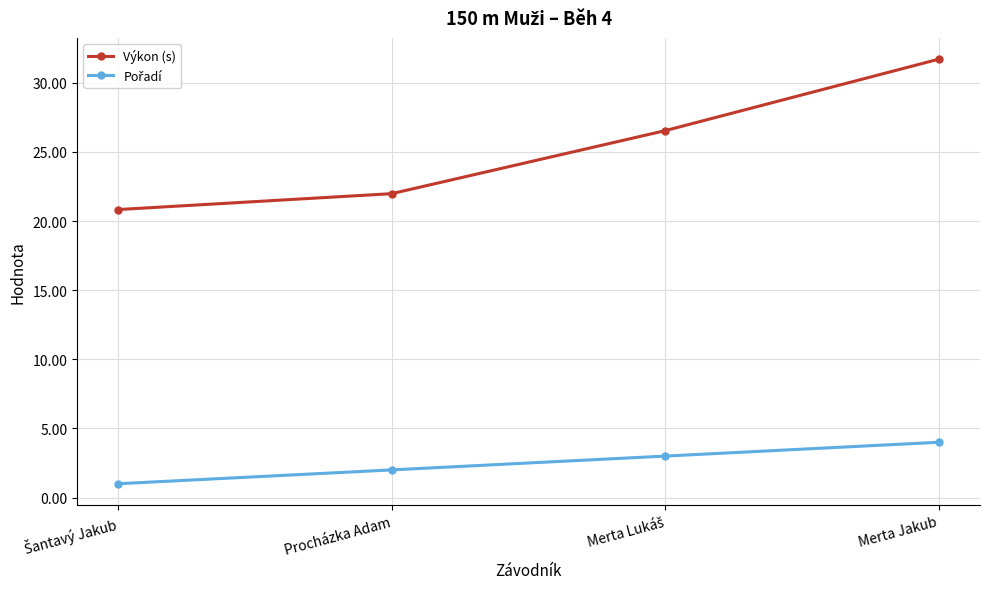

What is the difference between the maximum and second lowest values in the Výkon (s) series?

9.7